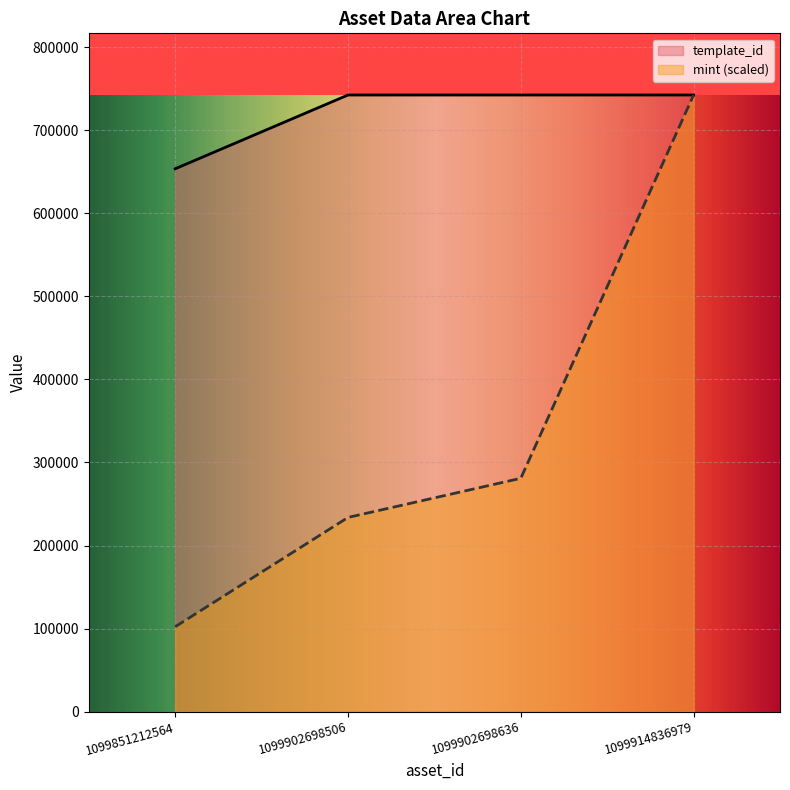

True or false: template_id and mint cross at least once.

False